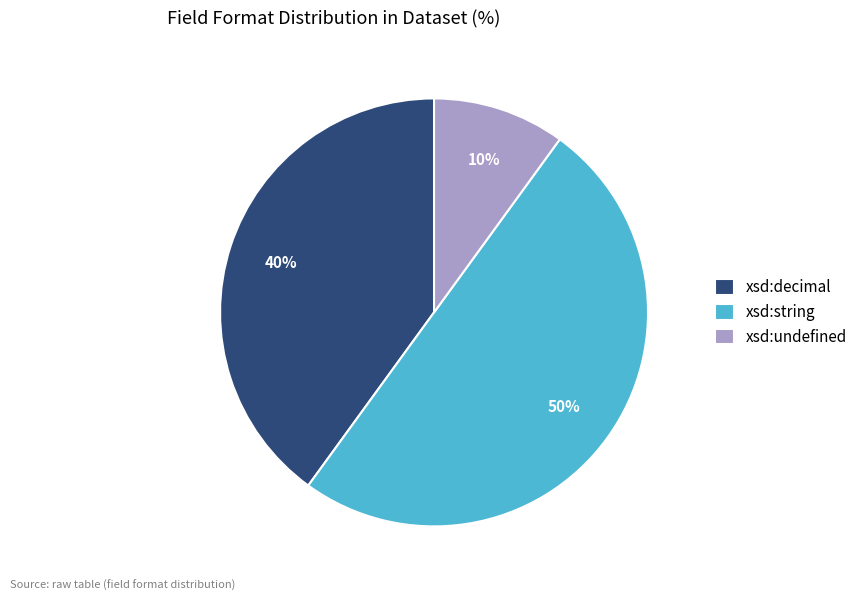

Is xsd:decimal the majority of the pie?

No